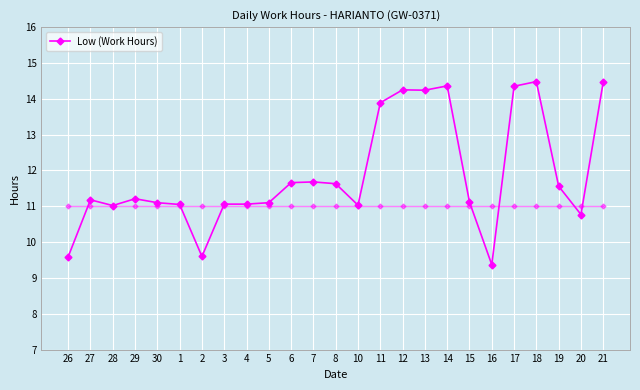

What is the sum of all values?

296.8